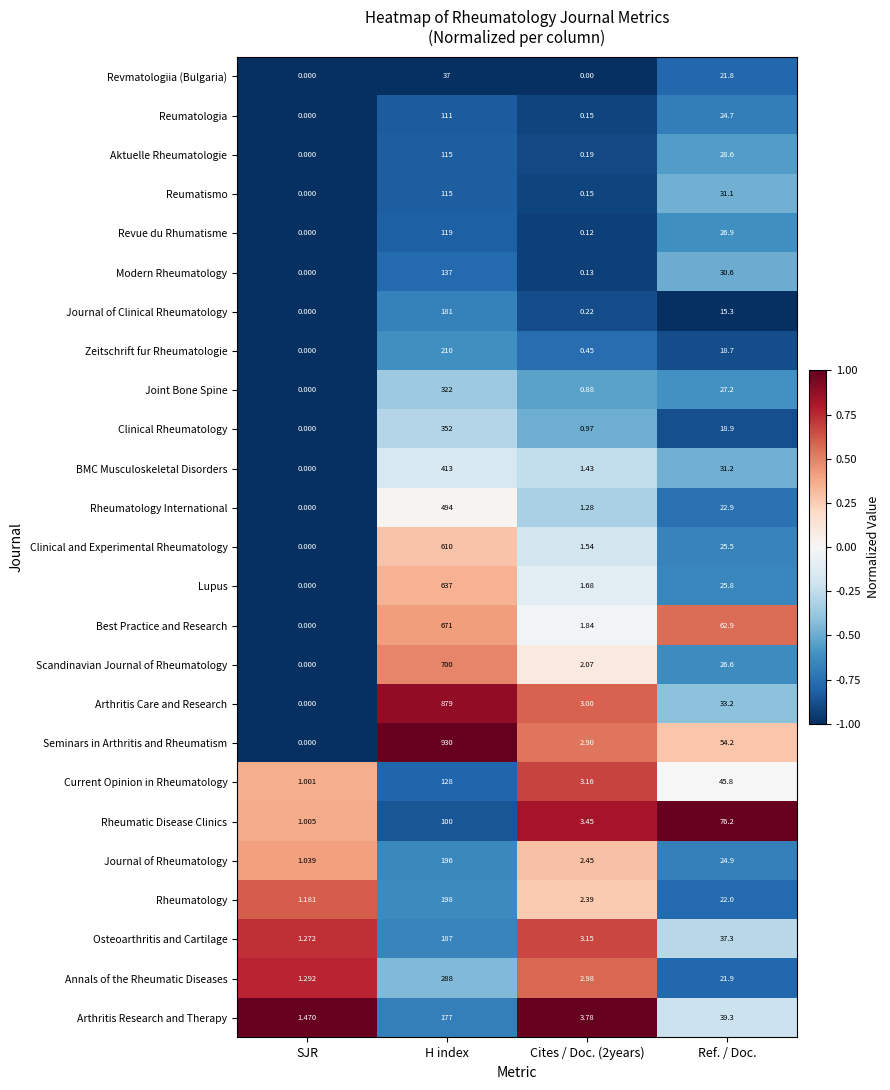

Which category has the highest value in the Modern Rheumatology series?

H index